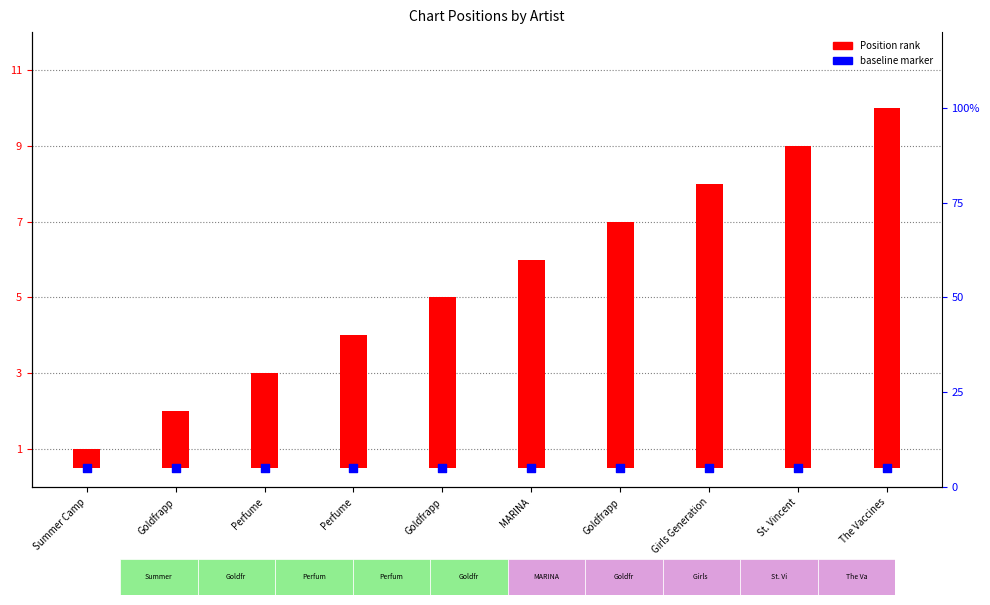

Which series reaches the minimum Y coordinate?

Position rank